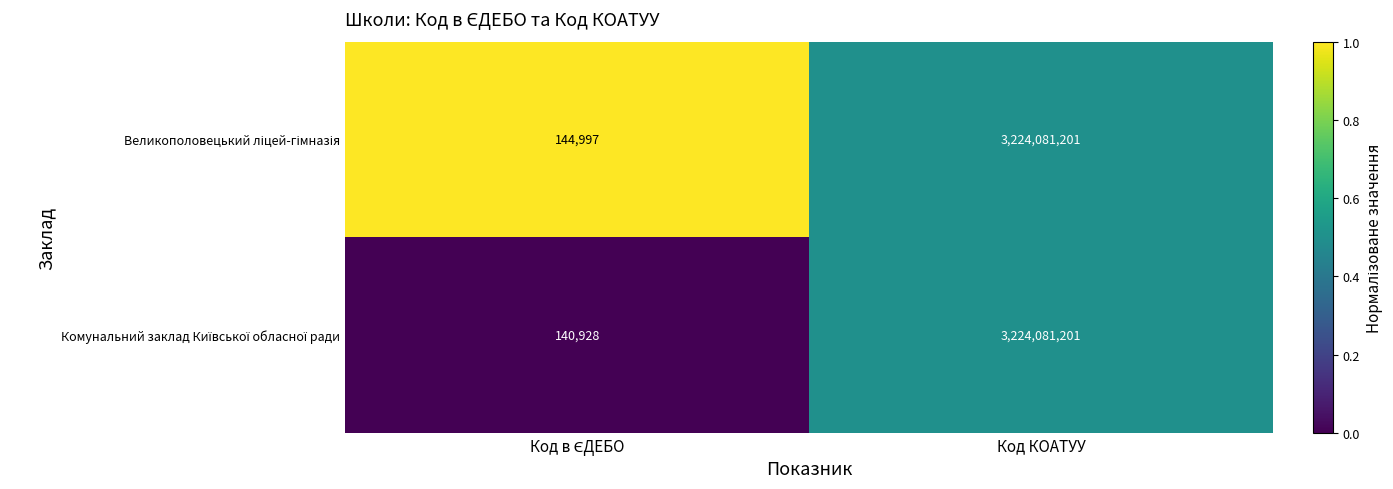

At which category is the sum across all series the highest?

Код КОАТУУ